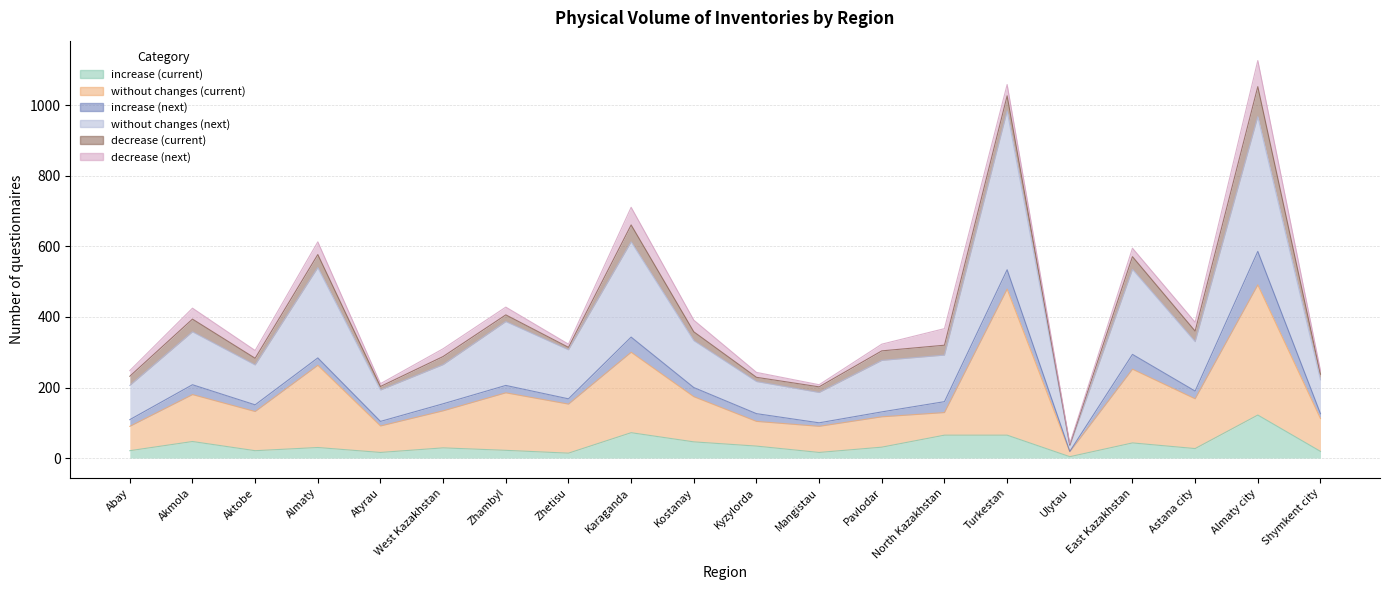

What is the smallest value displayed?

4